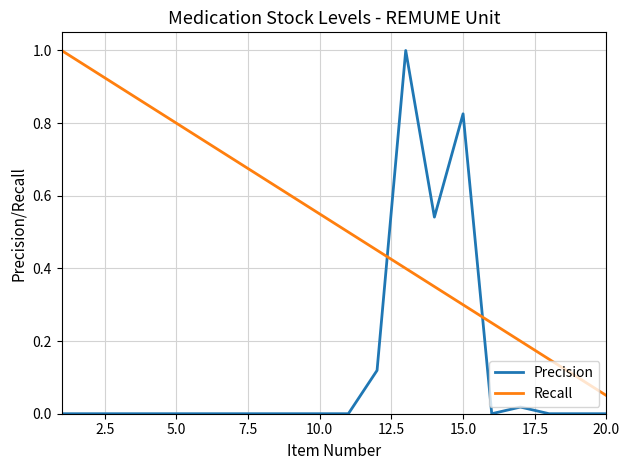

Does the chart have visible grid lines?

Yes